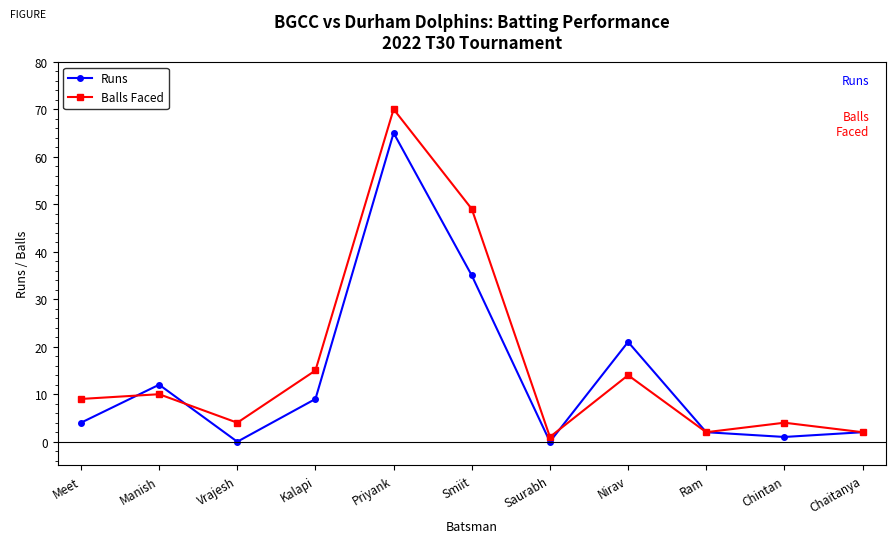

Rank the series at Meet from lowest to highest value.

Runs, Balls Faced